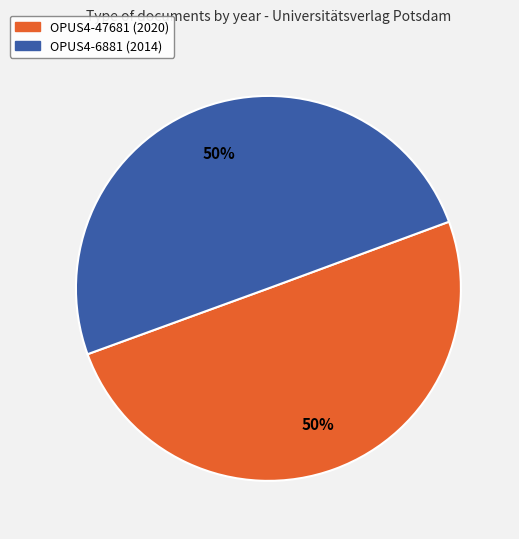

How many slices are in this pie chart?

2